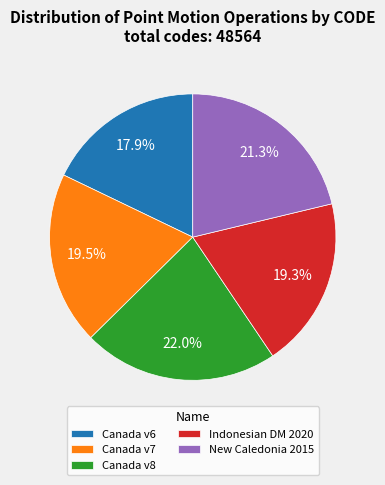

Which slice is the largest?

Canada v8